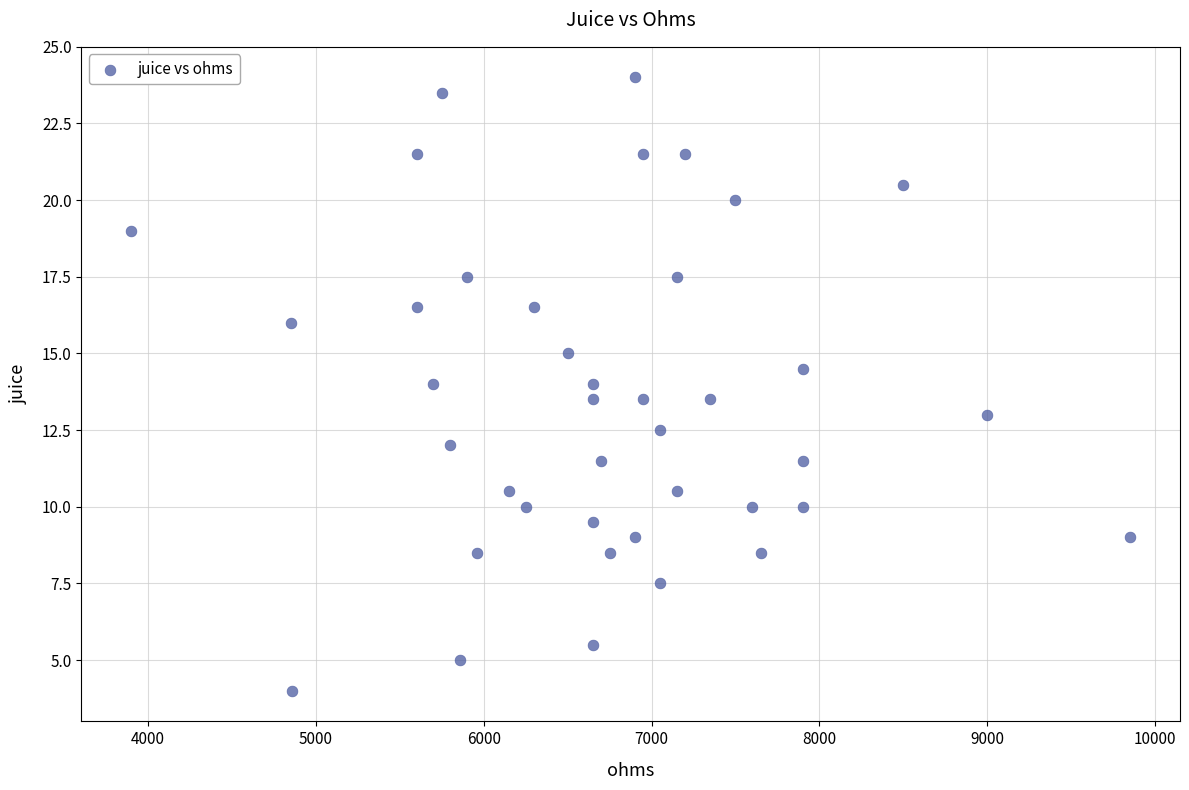

What is the range of X values (max minus min)?

5950.0